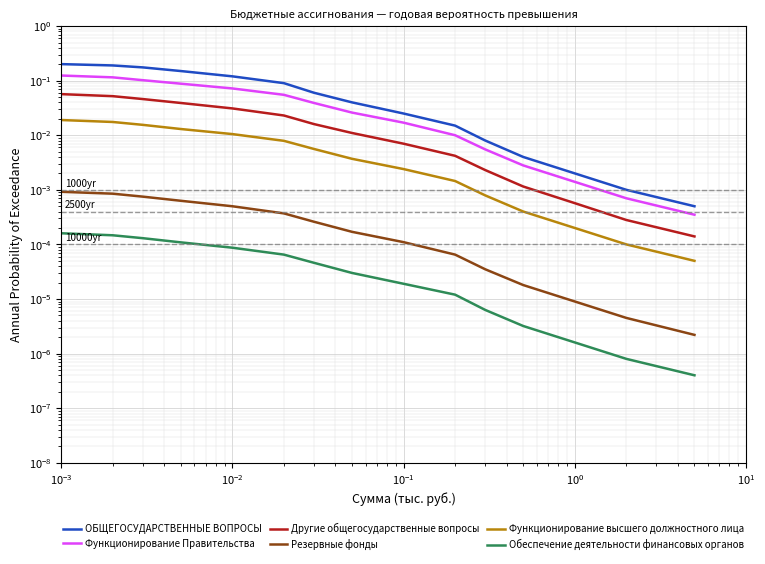

How many series are shown in this chart?

6